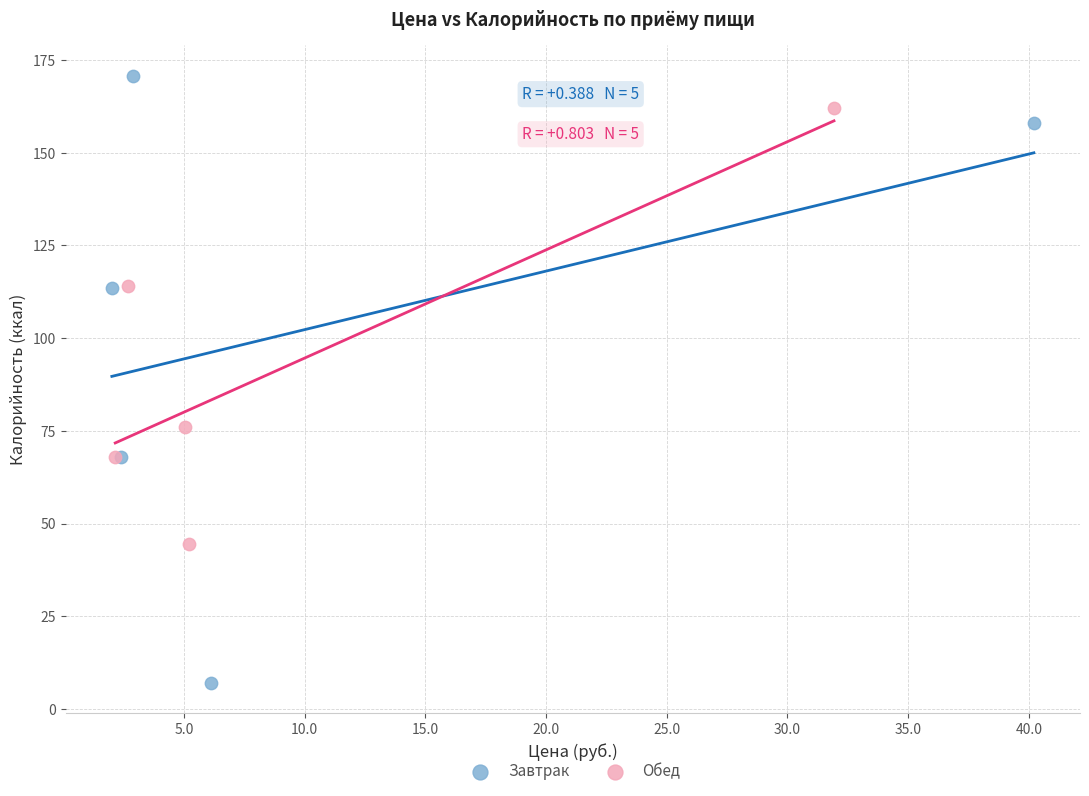

What are all the series names shown in the legend?

Завтрак, Обед